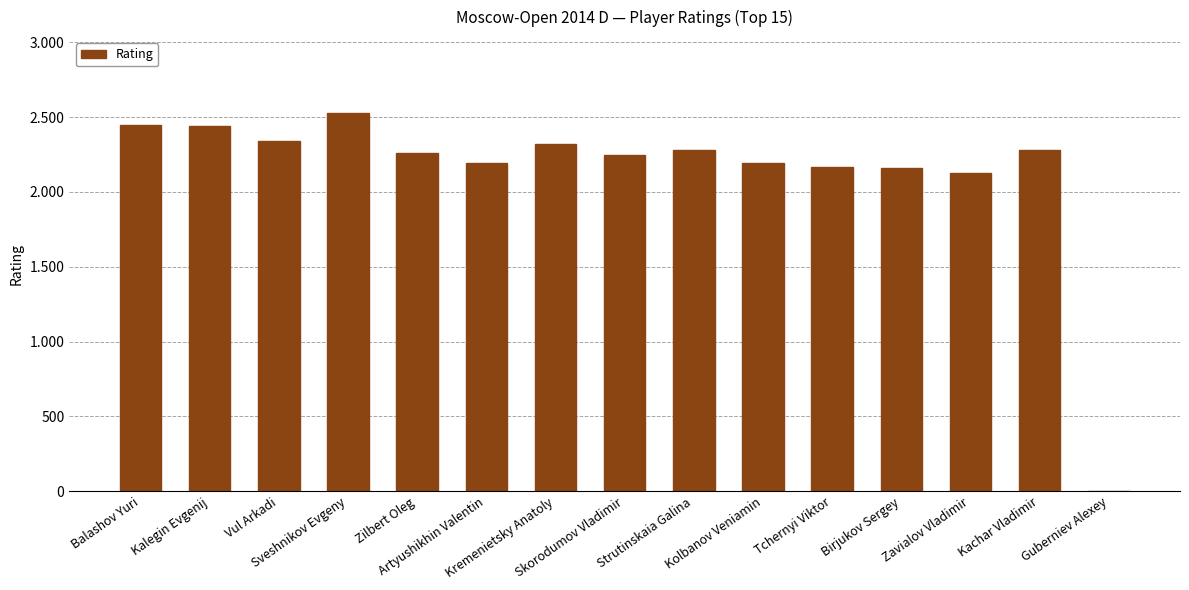

Are the bars horizontal?

No